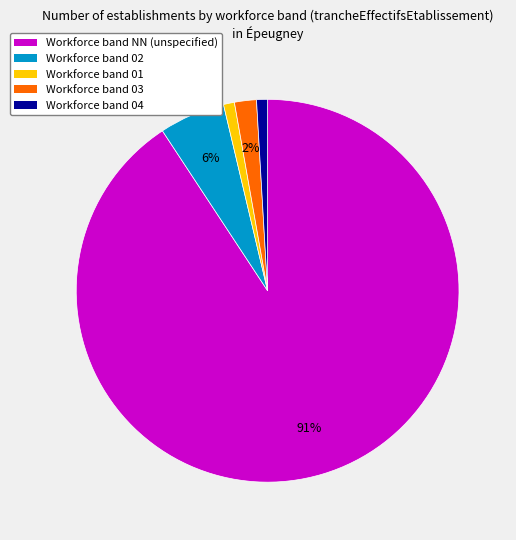

To the nearest percent, what is the average slice percentage?

20%